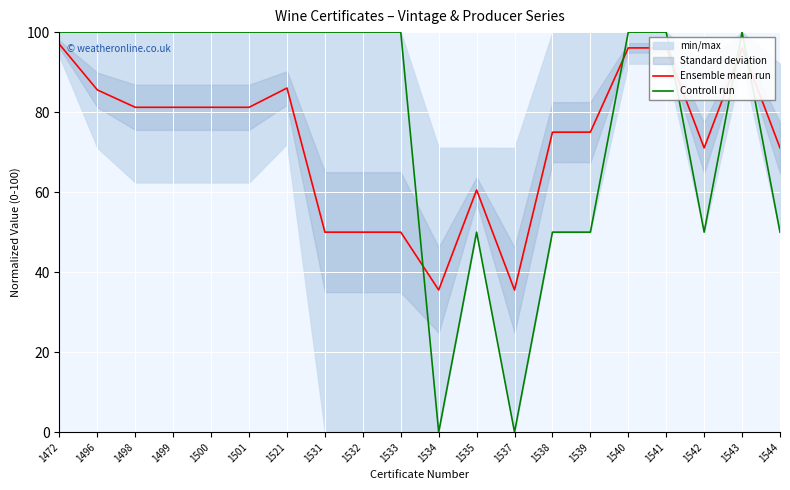

How many lines are shown in the chart?

2